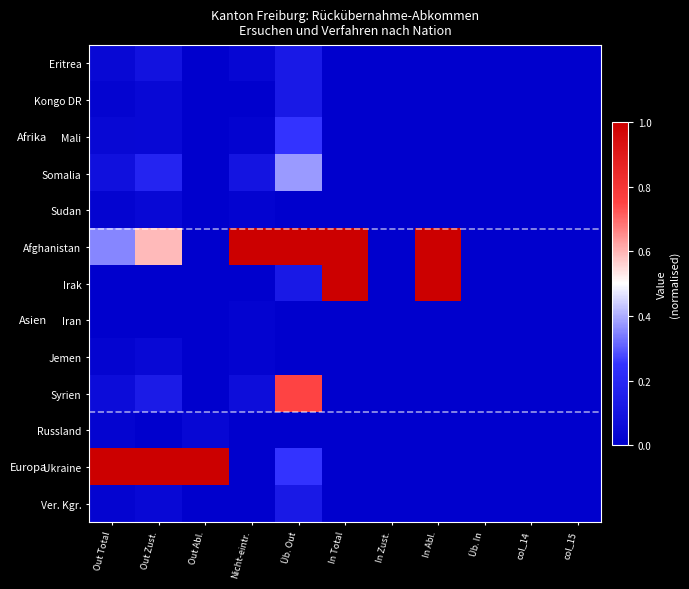

List the series in order of their peak value, lowest first.

Iran, Russland, Sudan, Jemen, Eritrea, Kongo DR, Ver. Kgr., Mali, Somalia, Syrien, Afghanistan, Irak, Ukraine